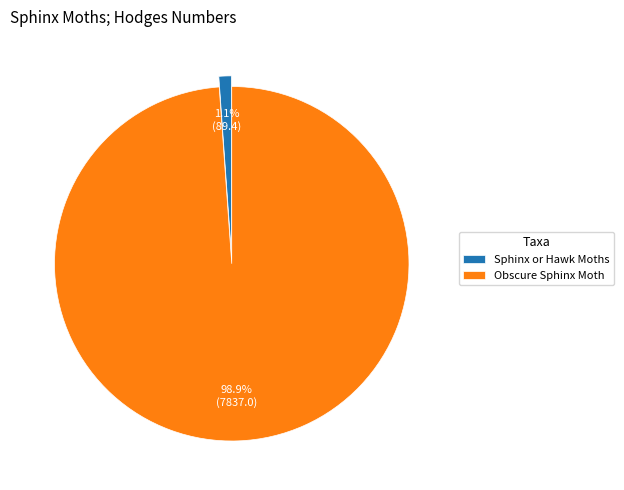

Rank the categories by value from highest to lowest.

Obscure Sphinx Moth, Sphinx or Hawk Moths